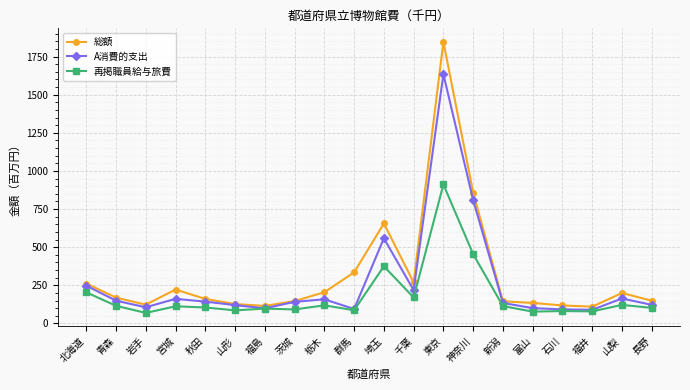

True or false: 総額 has more than 1 points higher than both neighbors.

True